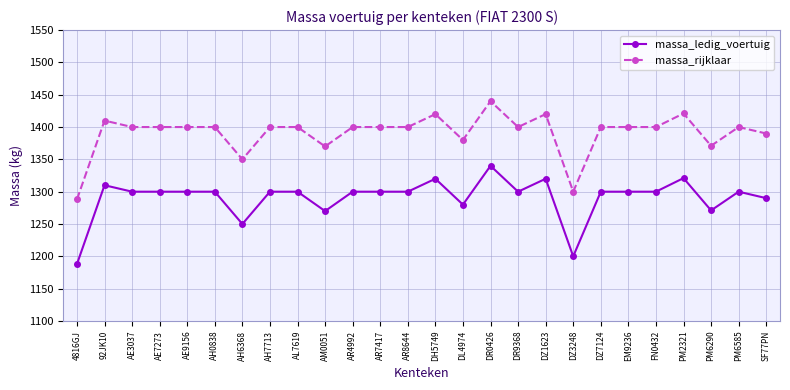

At which category is the sum across all series the highest?

DR0426